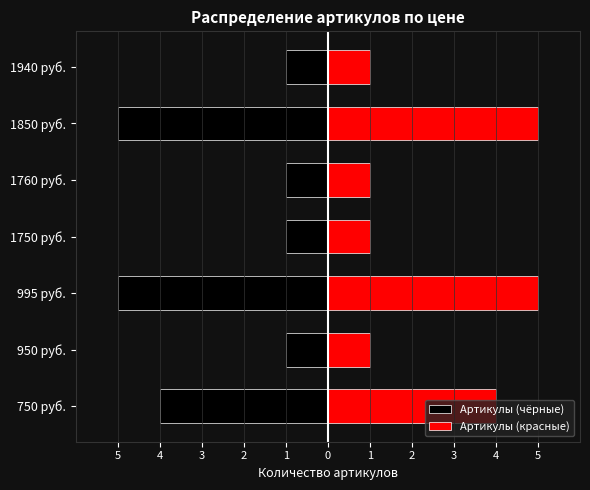

The Артикулы (чёрные) series shows -6 at 750 руб.. True or false?

False